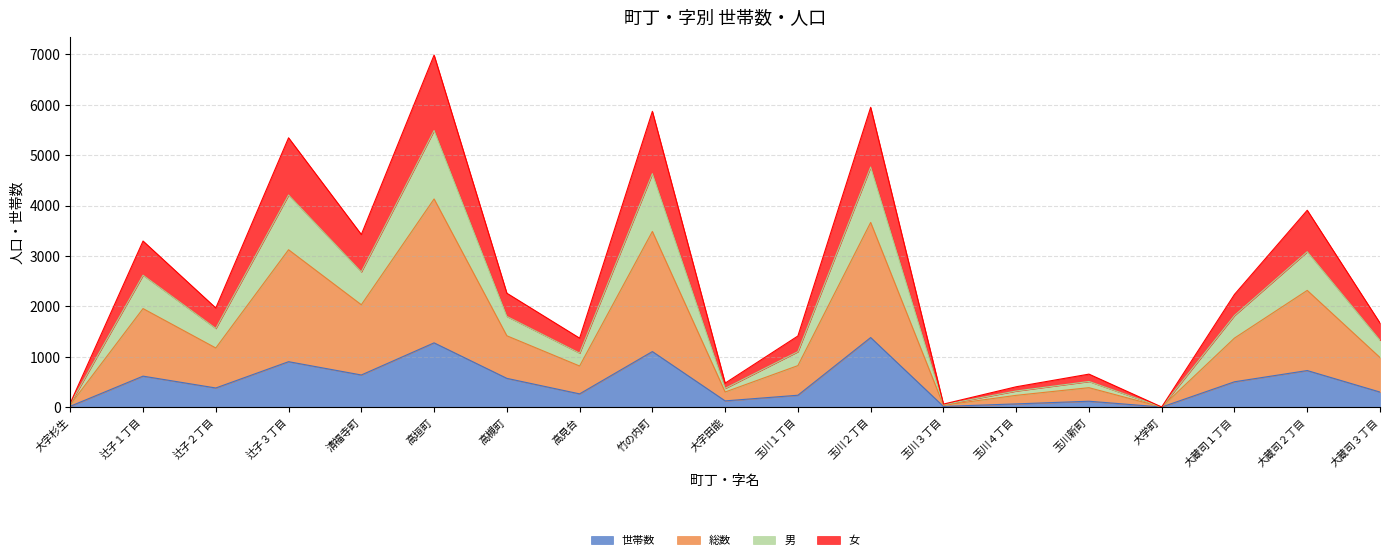

At which category is the sum across all series the highest?

高垣町